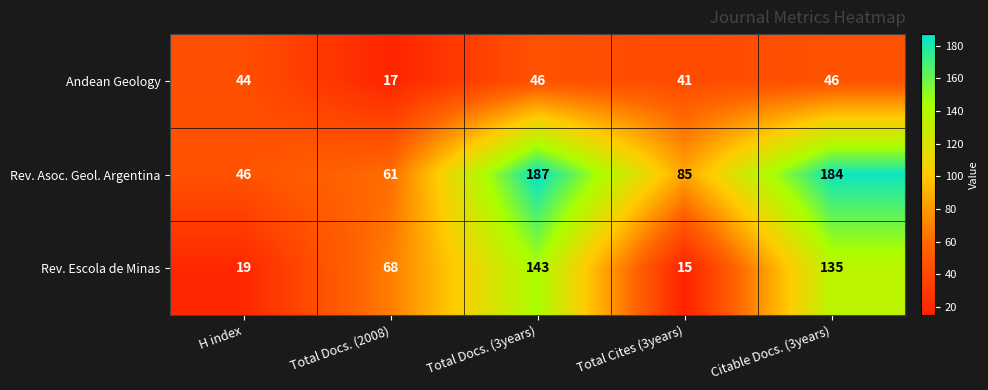

Which category has the lowest value across all series?

Total Cites (3years)